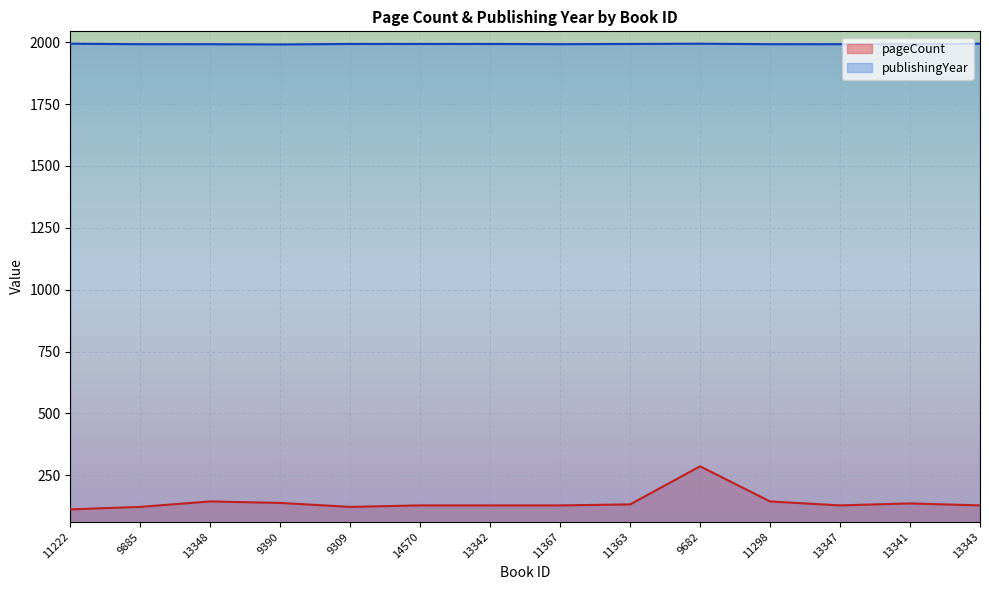

How many series are shown in this chart?

2